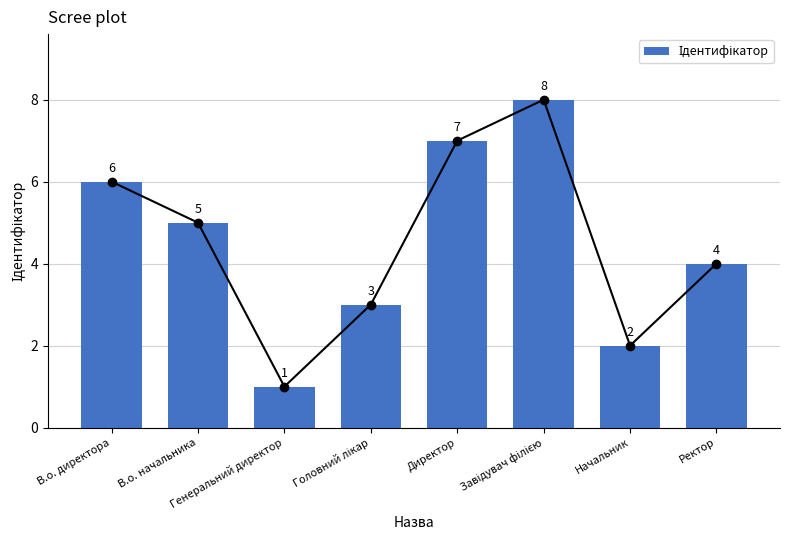

What is the minimum value shown in the chart?

1